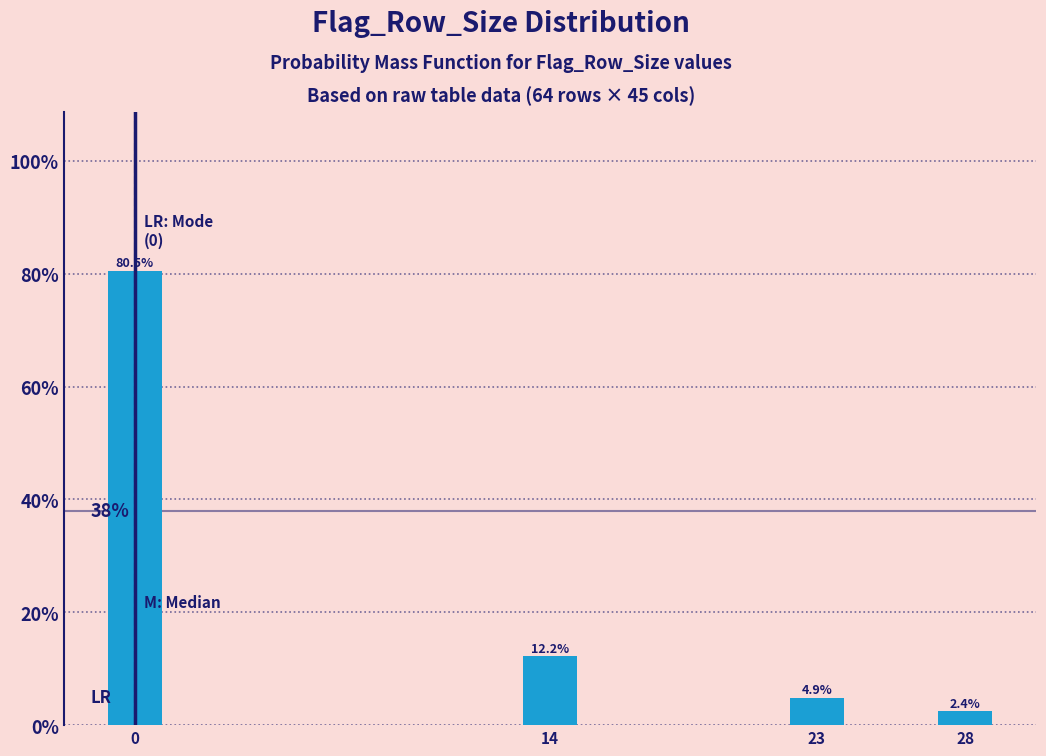

Are the bars horizontal?

No